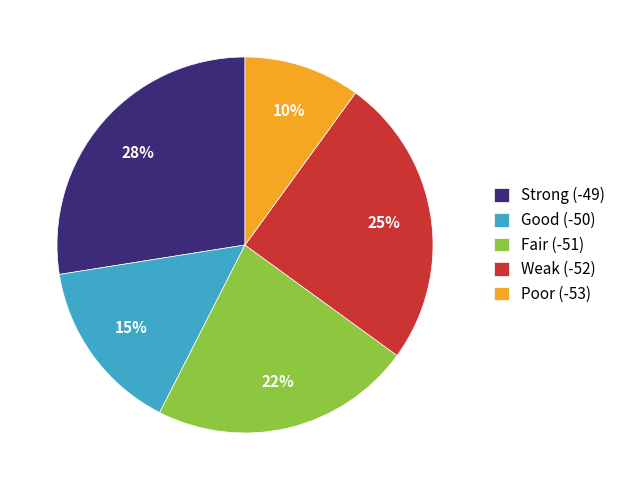

What is the ratio of the value at Weak (-52) to the value at Poor (-53)?

2.5